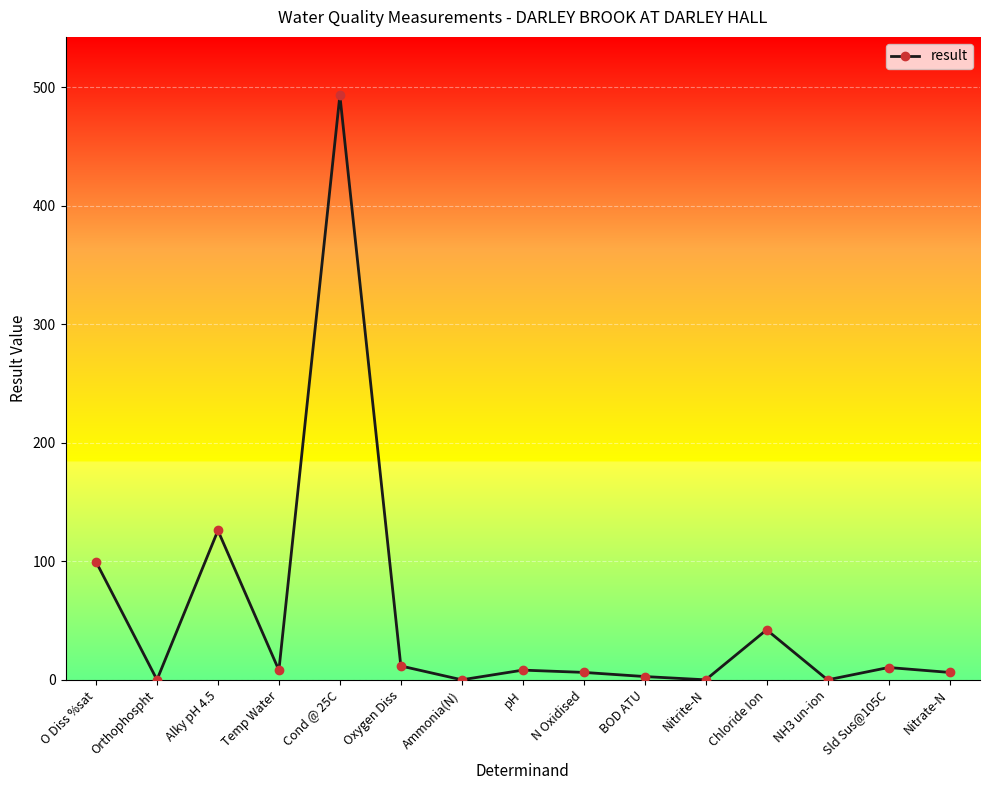

Where is the data nearest to the value 246?

Alky pH 4.5